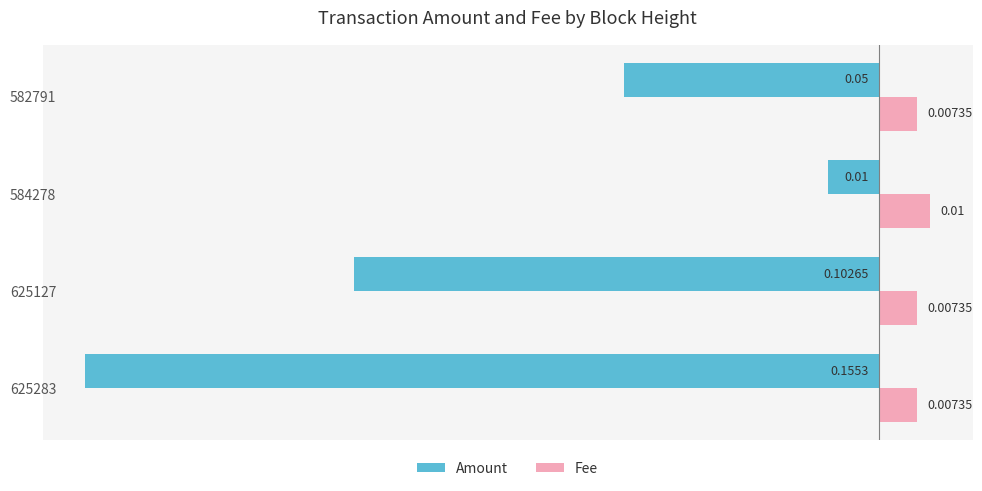

At which category is the sum across all series the highest?

584278